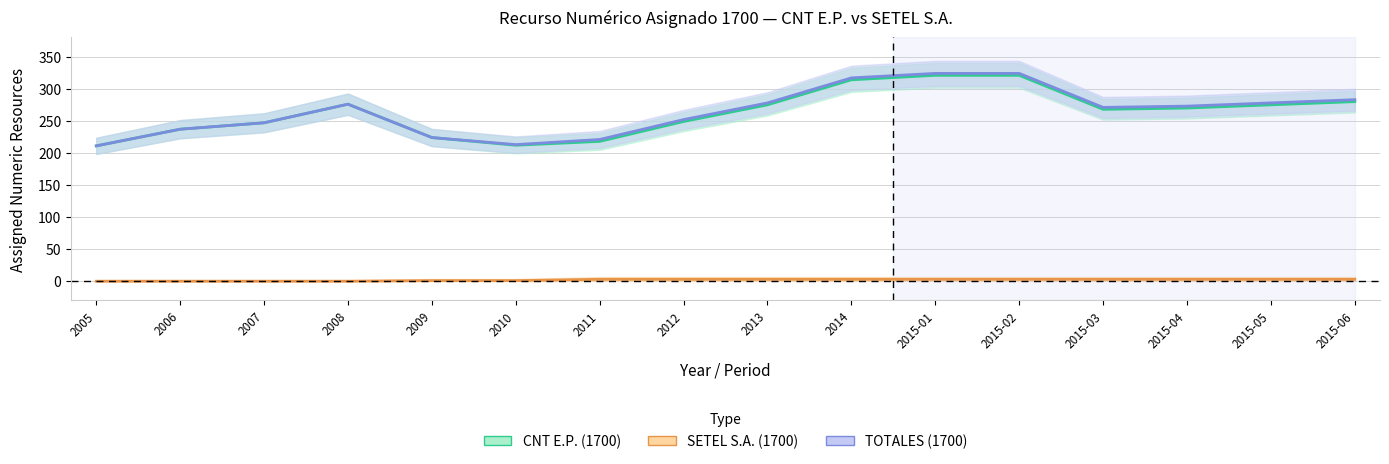

At which category is the sum across all series the highest?

2015-01